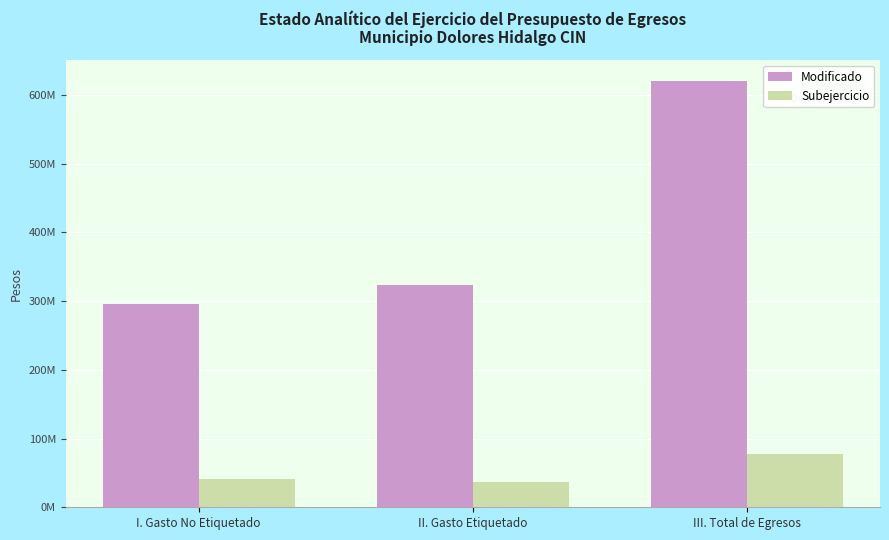

Does the chart contain any negative values?

No